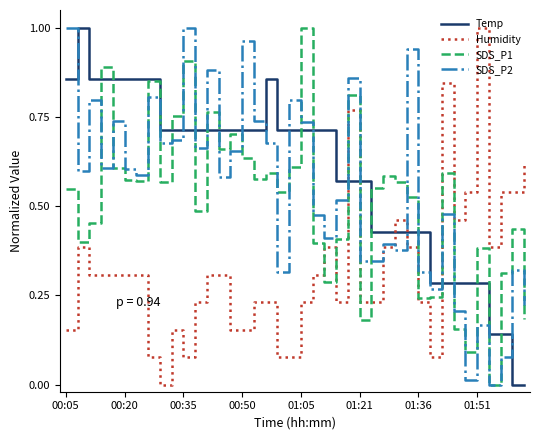

True or false: Humidity and Temp cross at least once.

True